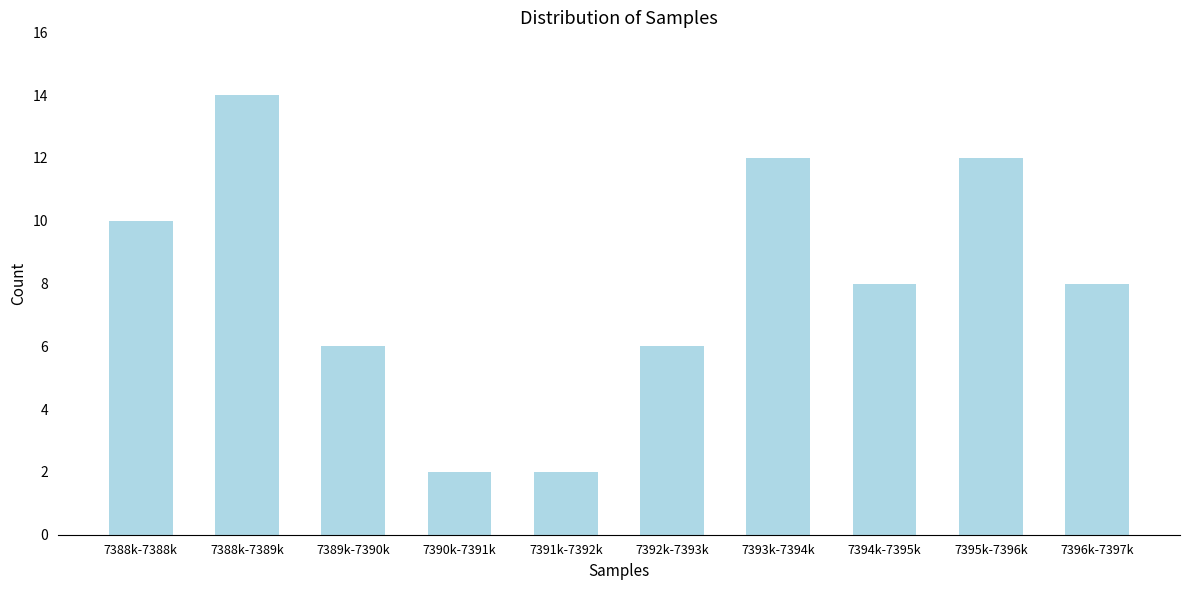

Reading left to right, transcribe all the data shown in this chart.

10	14	6	2	2	6	12	8	12	8